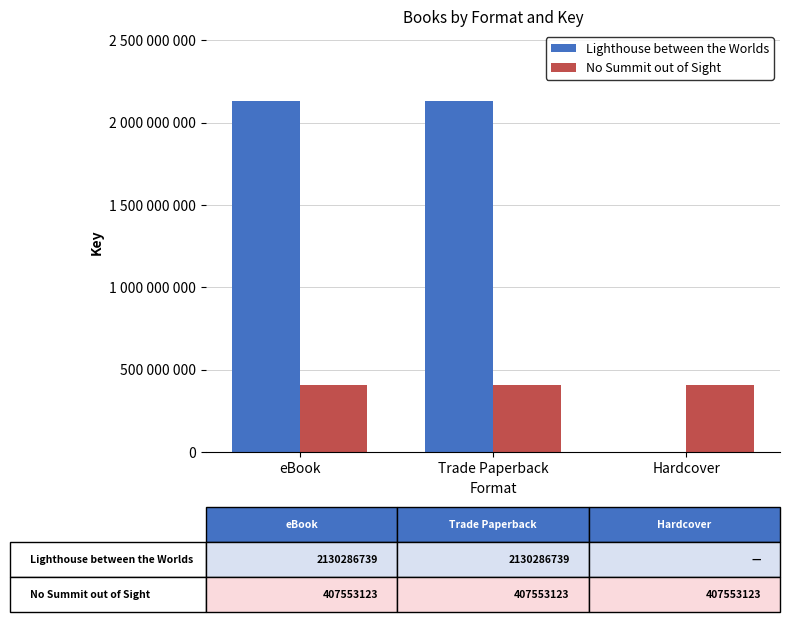

Does the chart contain stacked bars?

No